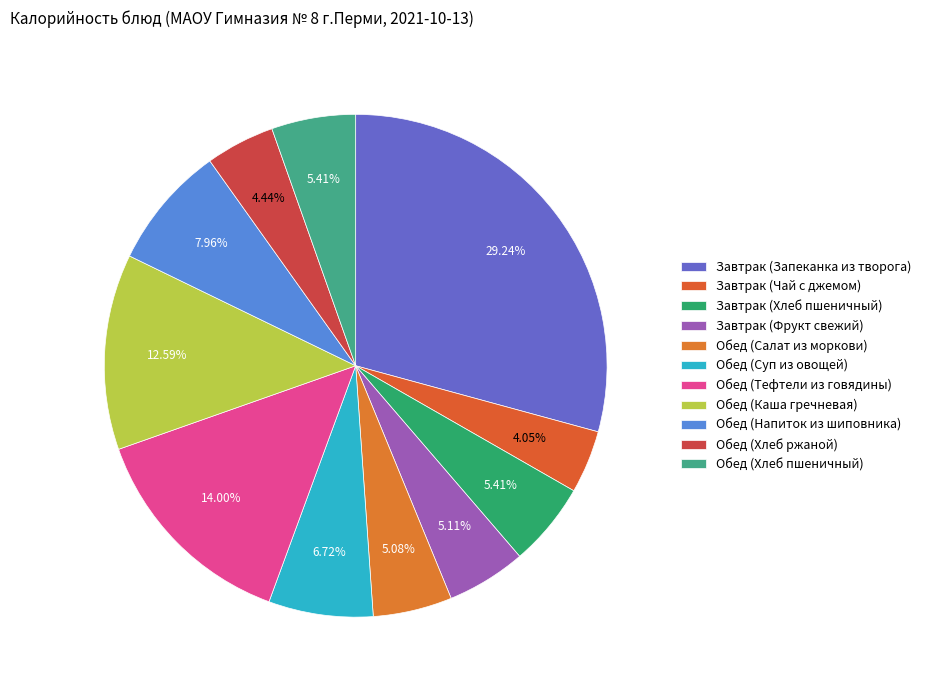

What is the largest slice in the pie chart?

Завтрак (Запеканка из творога)